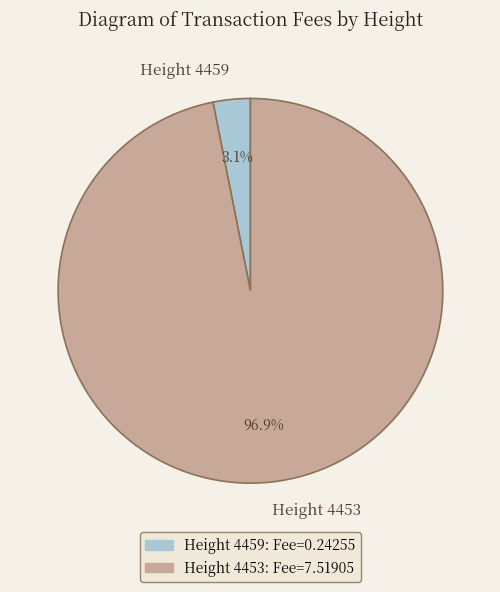

Count the number of slices in the pie.

2